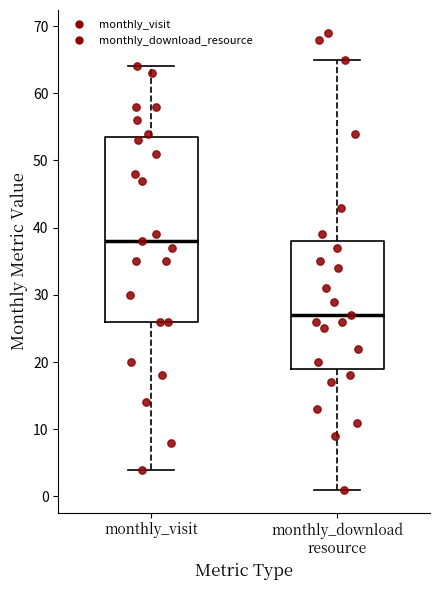

Reading left to right, transcribe this box plot: for each box, give where its median line is, the range the box spans, and where its two whiskers end, as read against the y-axis. The values are not printed on the chart, so give them approximately, as read against the axis.

monthly_visit: median 38, box 26 to 54, whiskers 4 to 64
monthly_download resource: median 27, box 19 to 38, whiskers 1 to 65